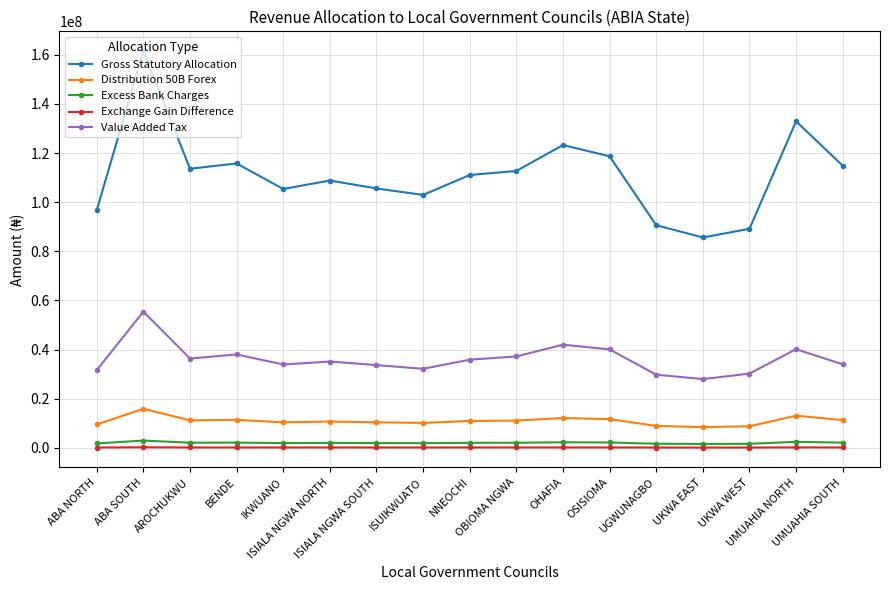

What is the value of the Value Added Tax point at the 6th from the left?

35121981.2